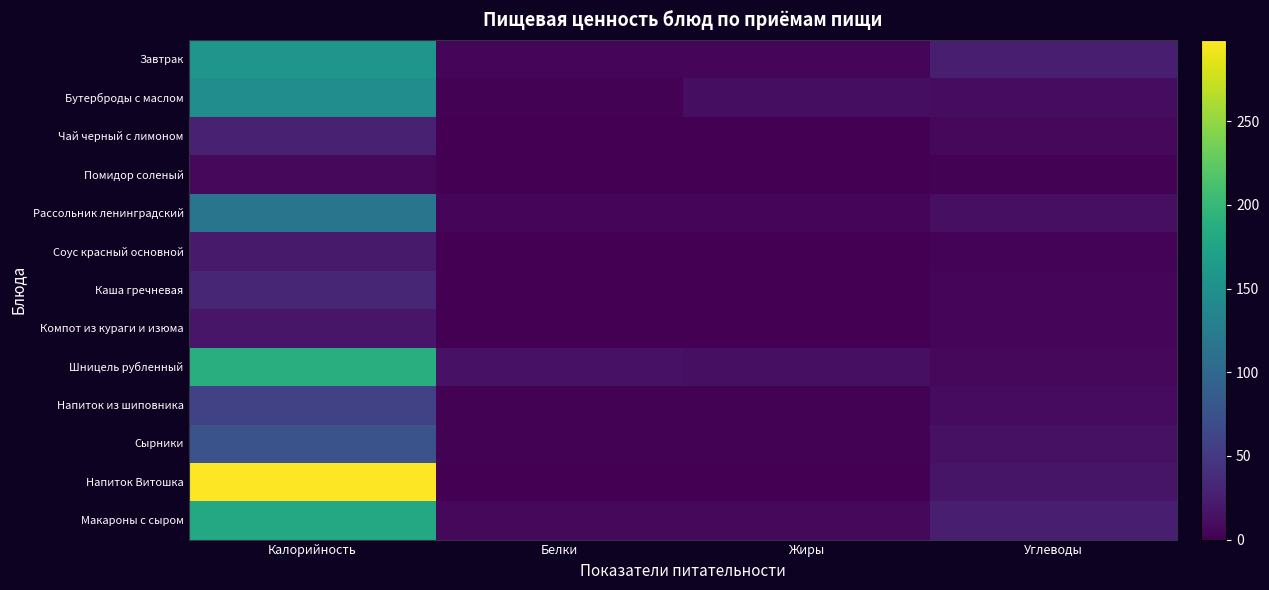

Which series has the largest total across all categories?

Напиток Витошка